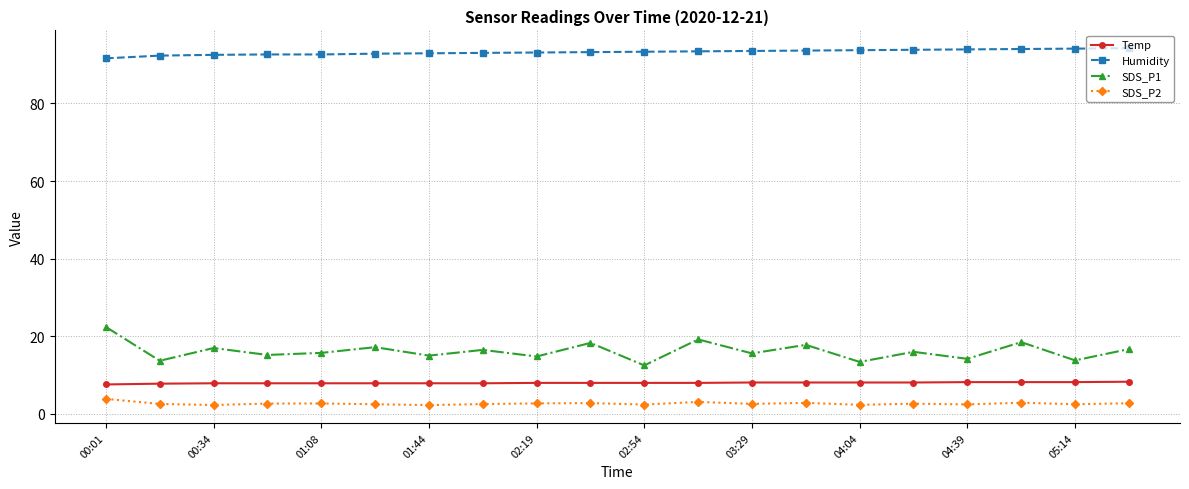

True or false: Humidity and Temp intersect in this chart.

False